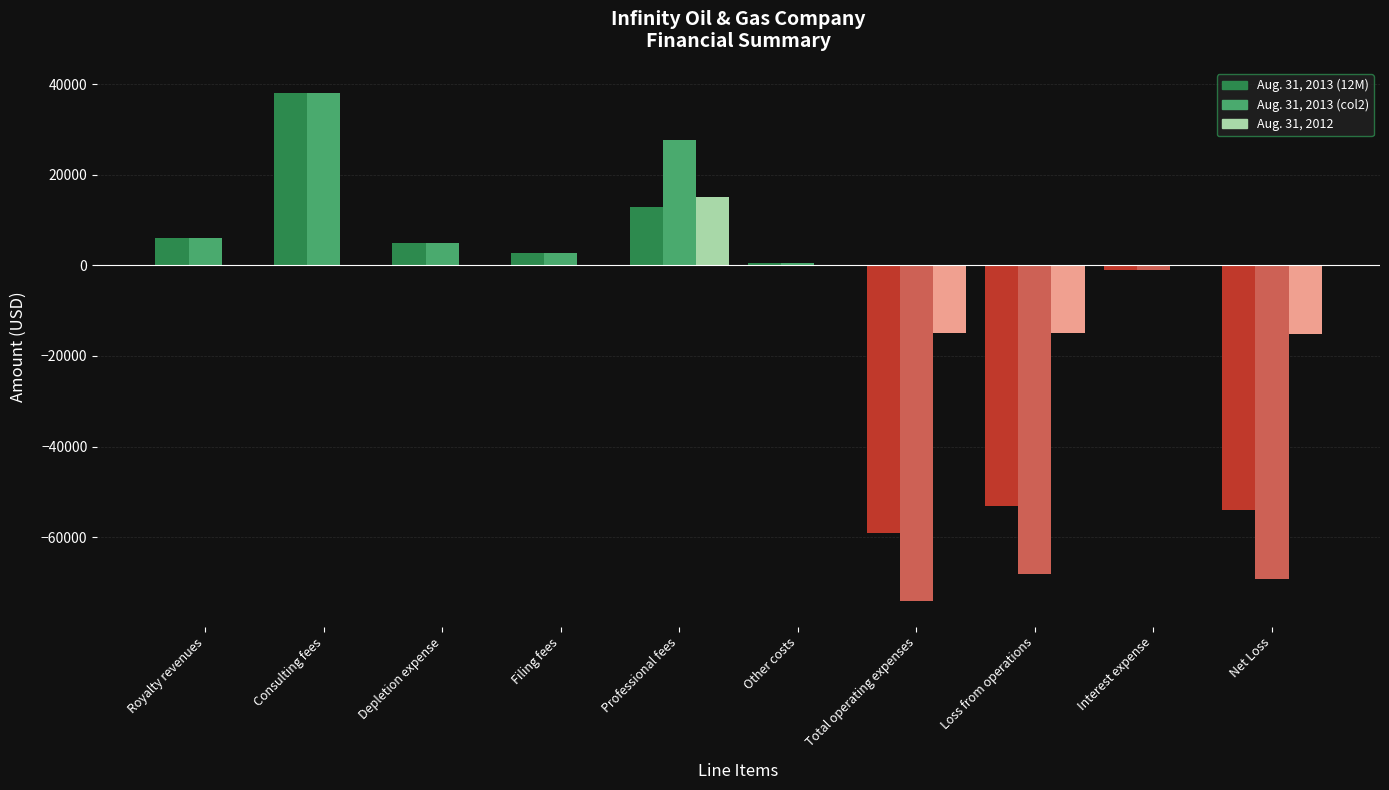

Which series has the largest total across all categories?

Aug. 31, 2012